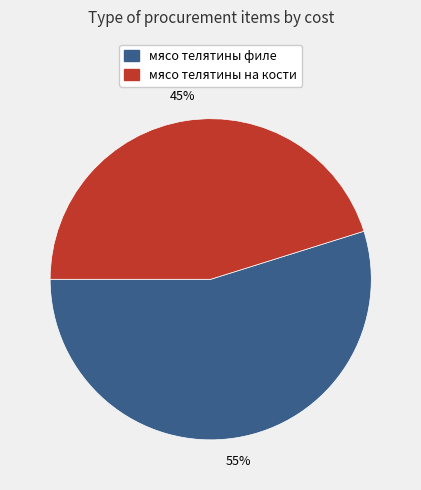

Is there a majority slice in this chart?

Yes